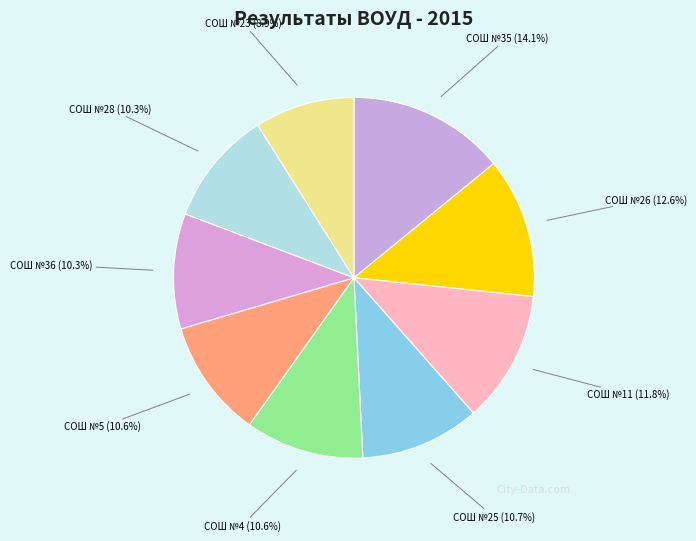

How many slices are in this pie chart?

9